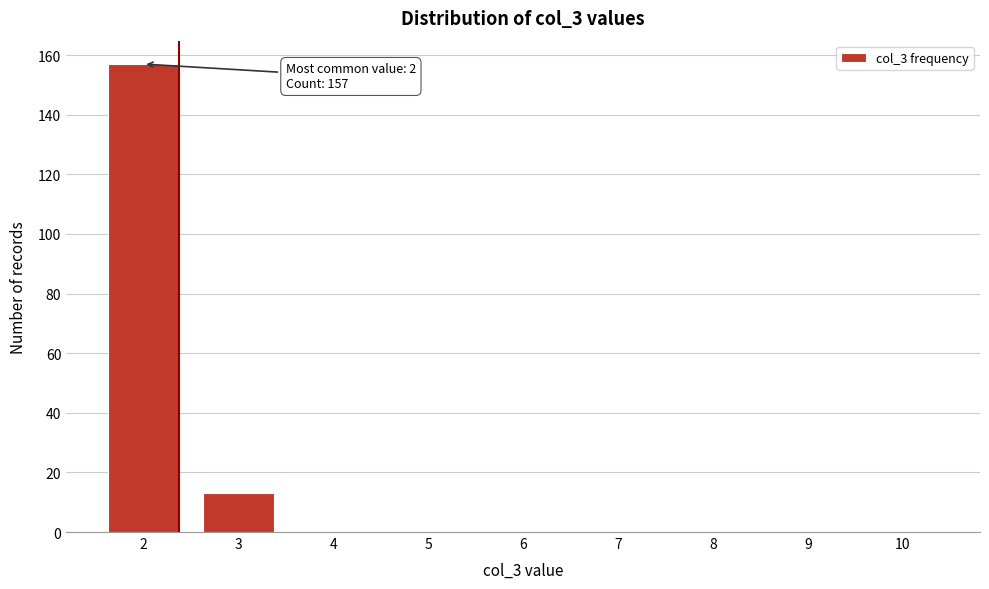

Reading right to left, list all the values displayed in this chart.

10=0	9=0	8=0	7=0	6=0	5=0	4=0	3=13	2=157